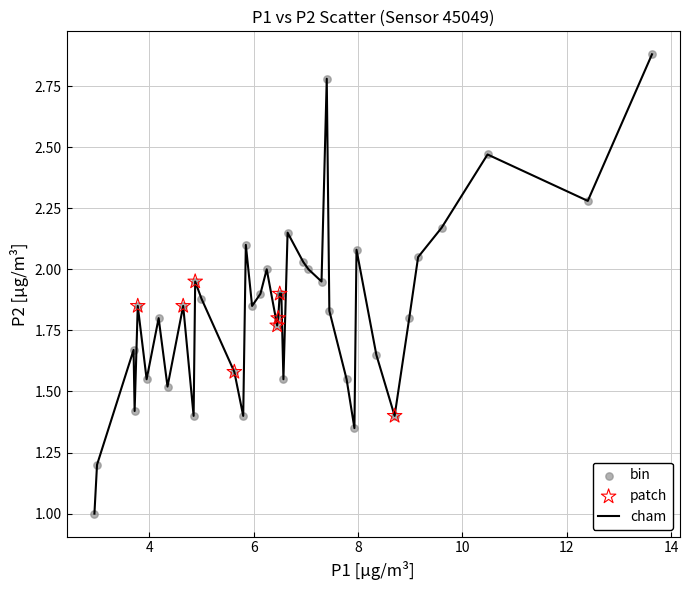

What is the minimum value shown in the chart?

1.0